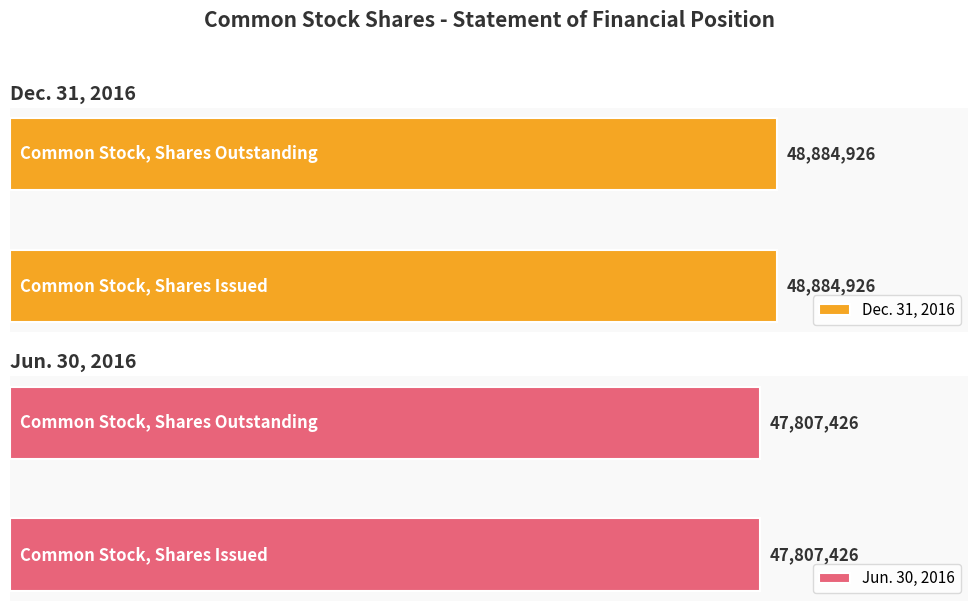

What is the greatest value displayed?

48884926